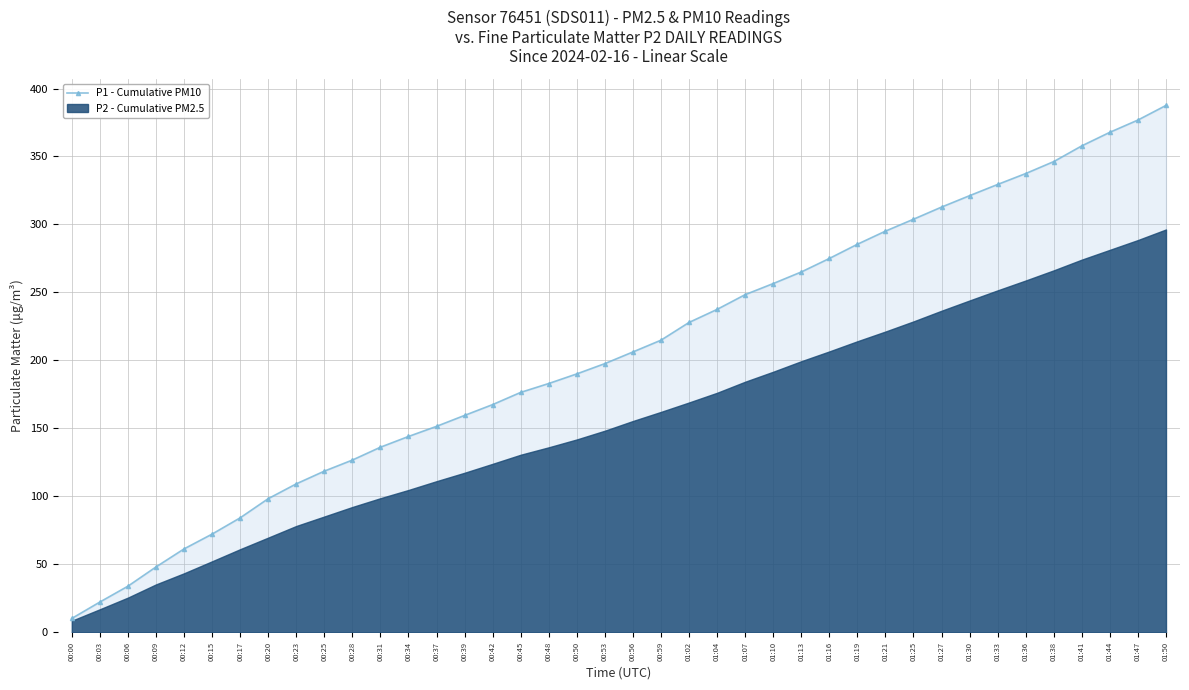

What is the minimum value shown in the chart?

10.2